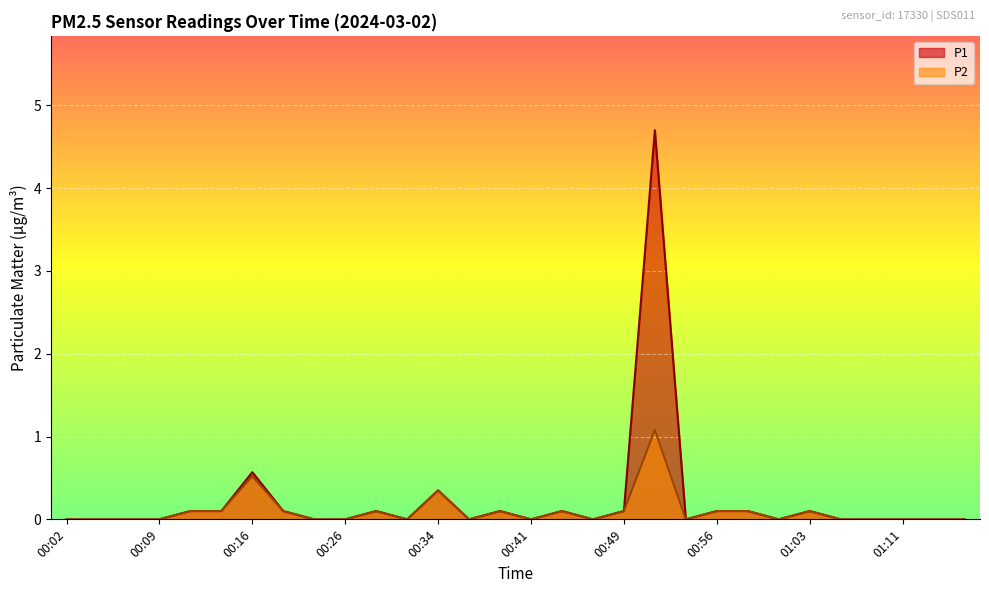

How many lines are shown in the chart?

2